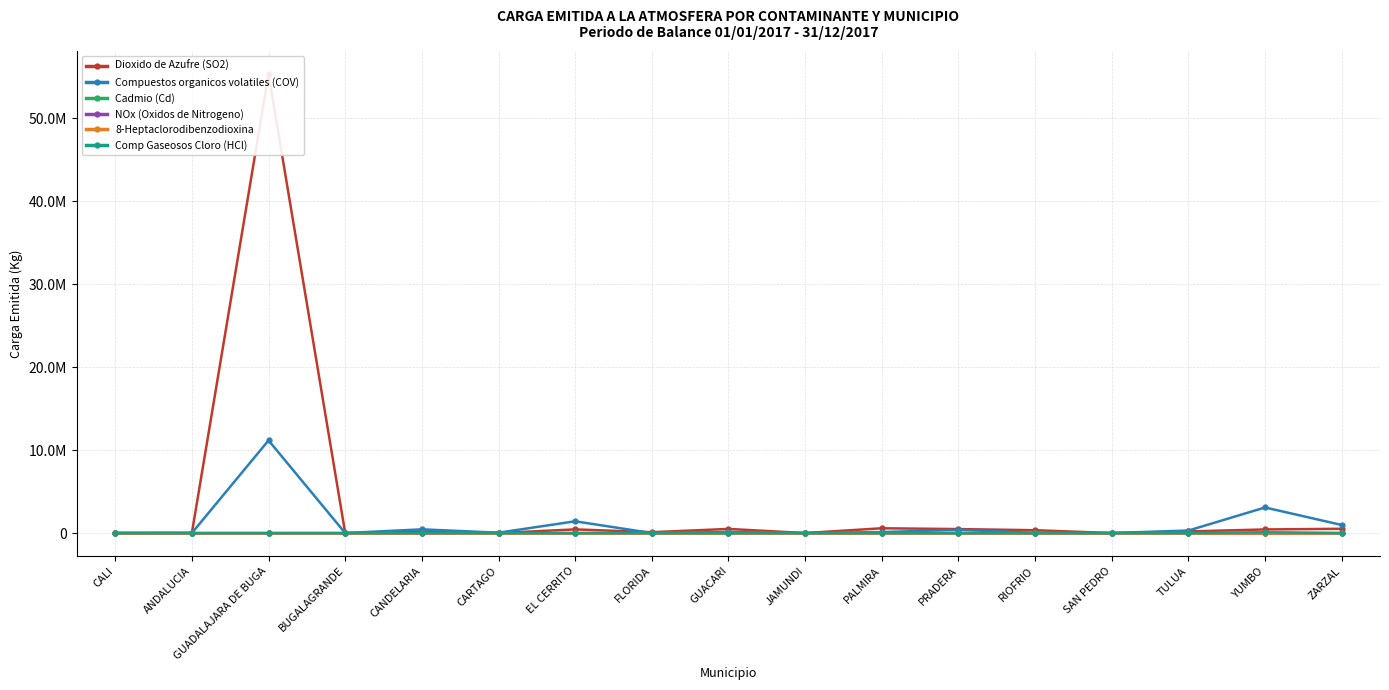

Count the number of categories in the chart.

17